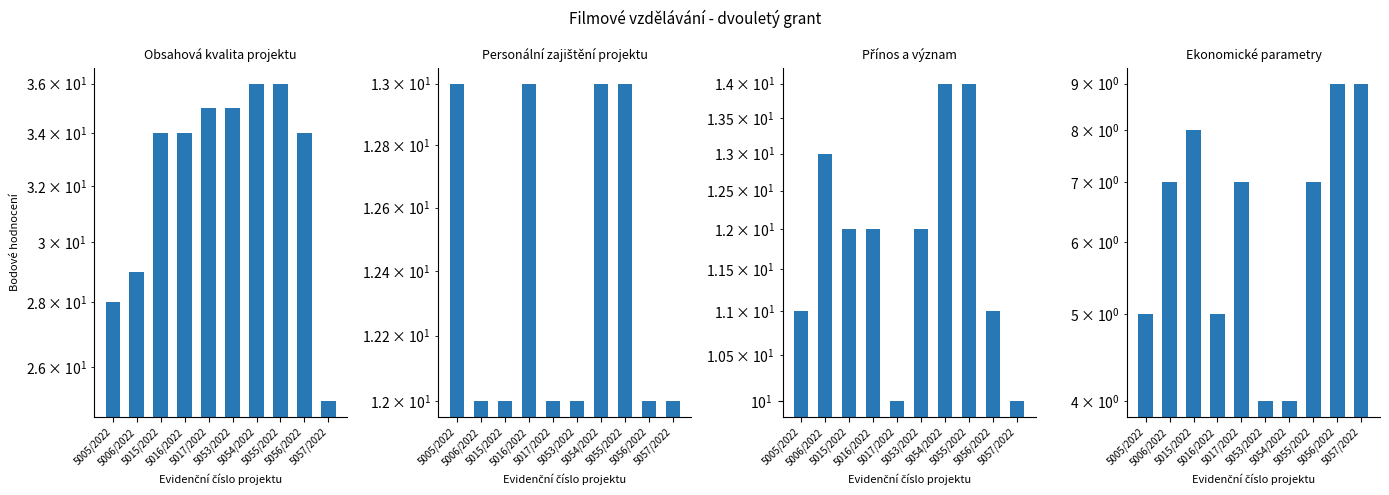

What is the difference between the maximum and minimum values in the Personální zajištění projektu series?

1